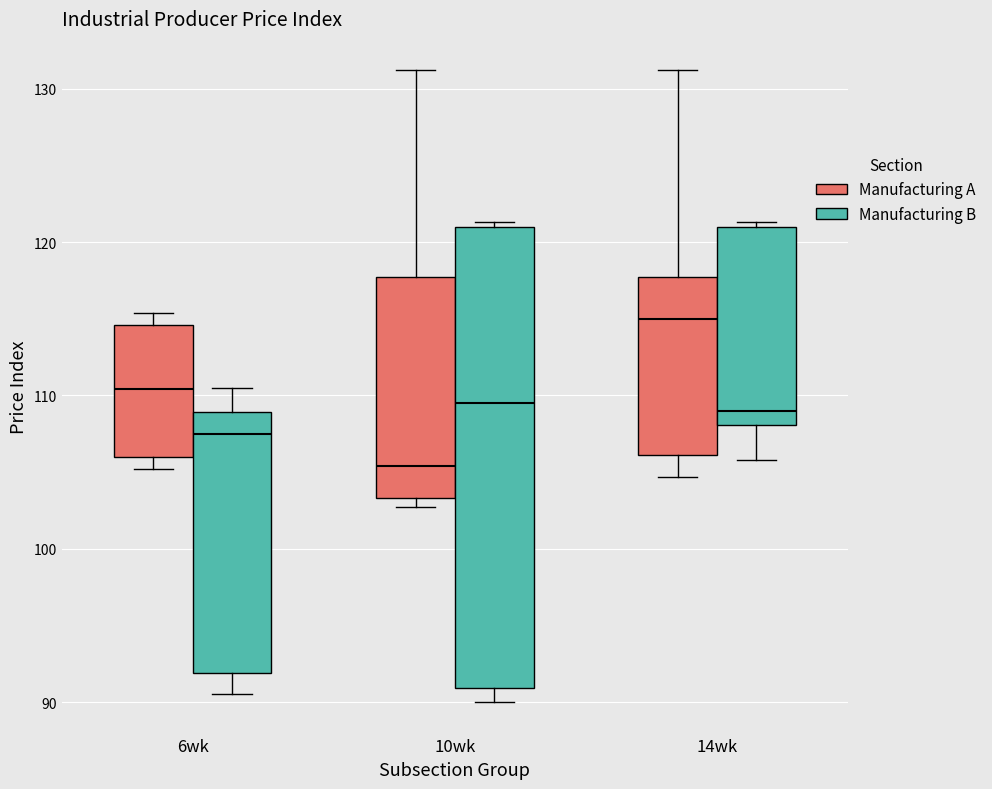

Reading left to right, transcribe this box plot: for each box, give where its median line is, the range the box spans, and where its two whiskers end, as read against the y-axis. The values are not printed on the chart, so give them approximately, as read against the axis.

6wk (Manufacturing A): median 110, box 106 to 115, whiskers 105 to 115 (just above the box's upper edge)
6wk (Manufacturing B): median 108, box 92 to 109, whiskers 91 to 111
10wk (Manufacturing A): median 105, box 103 to 118, whiskers 103 (just below the box's lower edge) to 131
10wk (Manufacturing B): median 110, box 91 to 121, whiskers 90 to 121
14wk (Manufacturing A): median 115, box 106 to 118, whiskers 105 to 131
14wk (Manufacturing B): median 109, box 108 to 121, whiskers 106 to 121